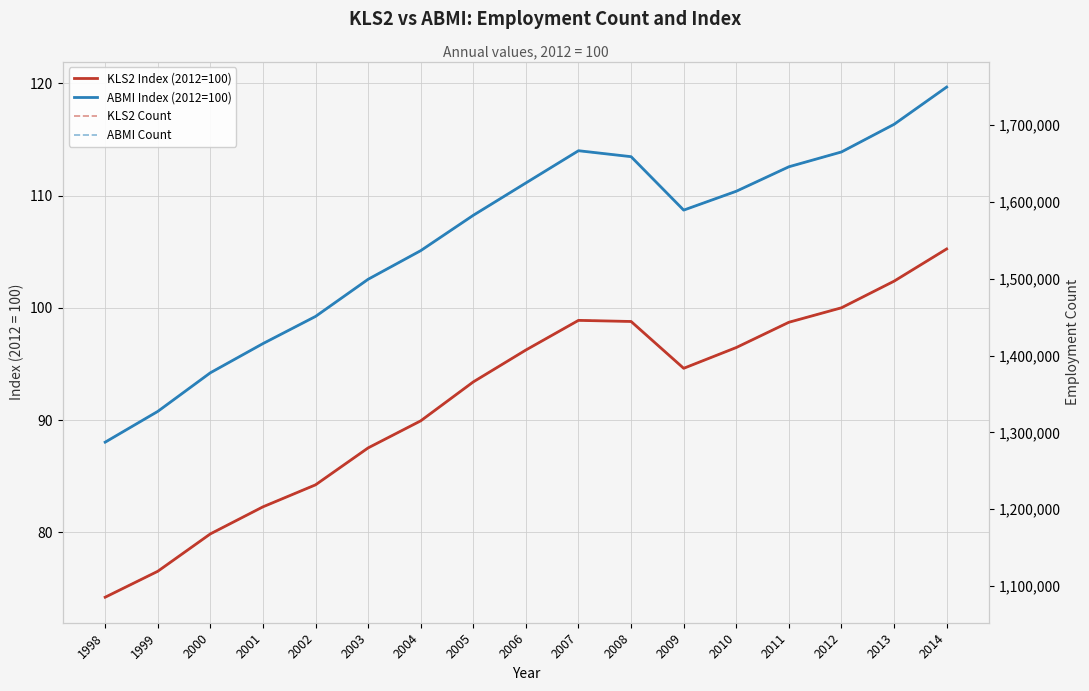

Reading right to left, extract all data points from this chart.

KLS2 Index (2012=100): 2014=105.2	2013=102.4	2012=100.0	2011=98.7	2010=96.5	2009=94.6	2008=98.8	2007=98.9	2006=96.2	2005=93.4	2004=89.9	2003=87.5	2002=84.2	2001=82.3	2000=79.9	1999=76.5	1998=74.2
ABMI Index (2012=100): 2014=119.7	2013=116.3	2012=113.9	2011=112.6	2010=110.4	2009=108.7	2008=113.5	2007=114.0	2006=111.1	2005=108.2	2004=105.1	2003=102.5	2002=99.2	2001=96.8	2000=94.2	1999=90.8	1998=88.0
KLS2 Count: 2014=1538779.0	2013=1496851.0	2012=1462218.0	2011=1443408.0	2010=1410495.0	2009=1383396.0	2008=1444402.0	2007=1445876.0	2006=1407310.0	2005=1365721.0	2004=1315017.0	2003=1279668.0	2002=1231613.0	2001=1203013.0	2000=1167745.0	1999=1119038.0	1998=1085215.0
ABMI Count: 2014=1749712.0	2013=1701180.0	2012=1665213.0	2011=1645808.0	2010=1613974.0	2009=1589493.0	2008=1659039.0	2007=1666821.0	2006=1624802.0	2005=1582675.0	2004=1536631.0	2003=1499322.0	2002=1450910.0	2001=1415605.0	2000=1377611.0	1999=1327193.0	1998=1287128.0